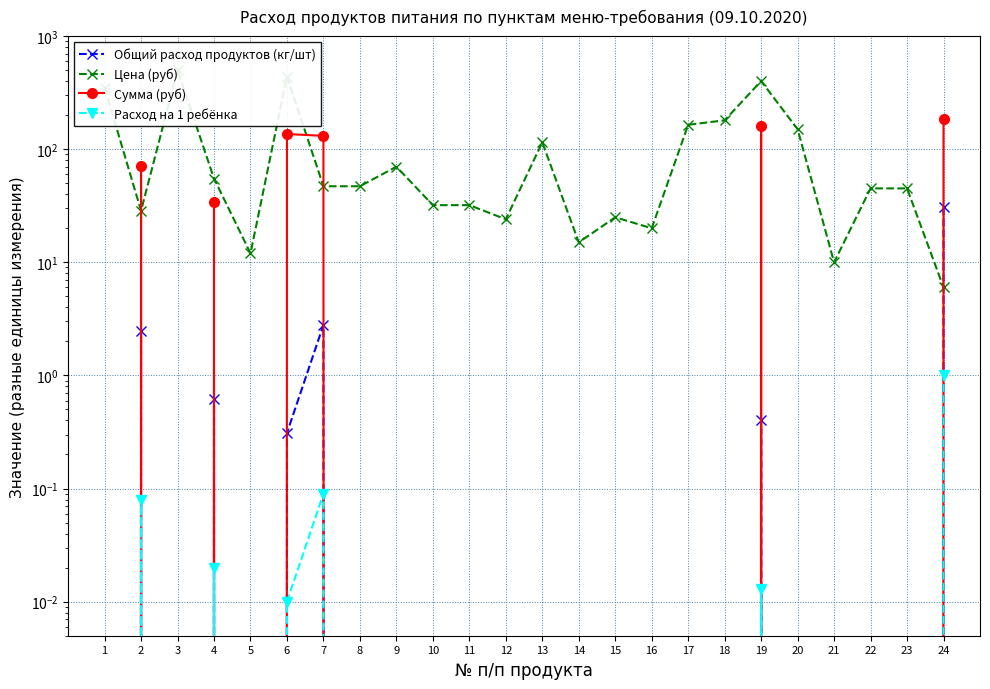

Between 21 and 22, which is larger?

21